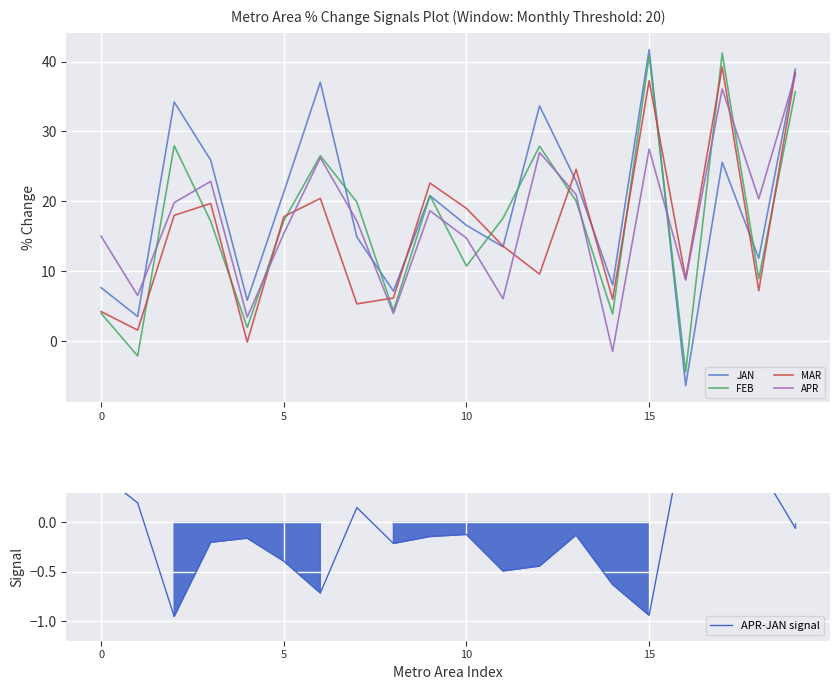

Which series ends up on top after the final intersection of APR-JAN signal and FEB?

FEB